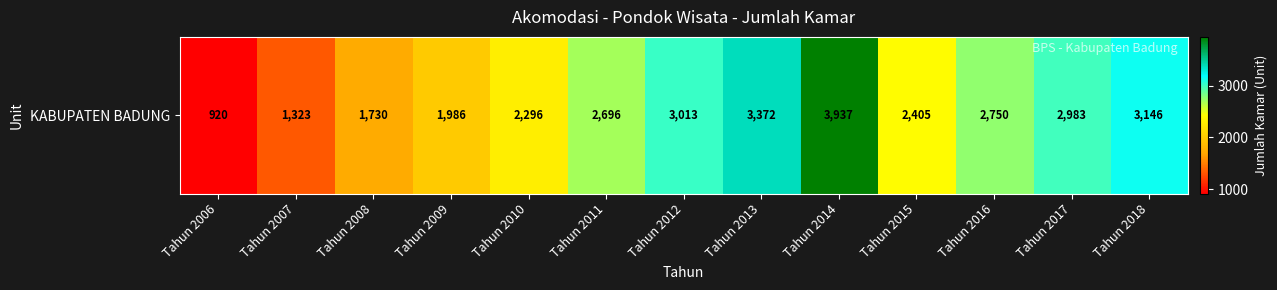

List the labels in order of value, smallest first.

Tahun 2006, Tahun 2007, Tahun 2008, Tahun 2009, Tahun 2010, Tahun 2015, Tahun 2011, Tahun 2016, Tahun 2017, Tahun 2012, Tahun 2018, Tahun 2013, Tahun 2014